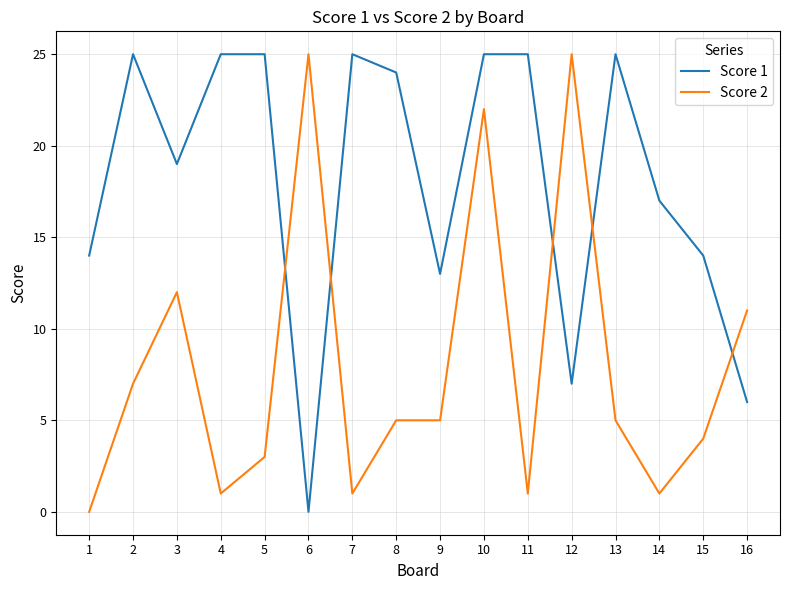

At which category does Score 2 reach its first local valley?

4